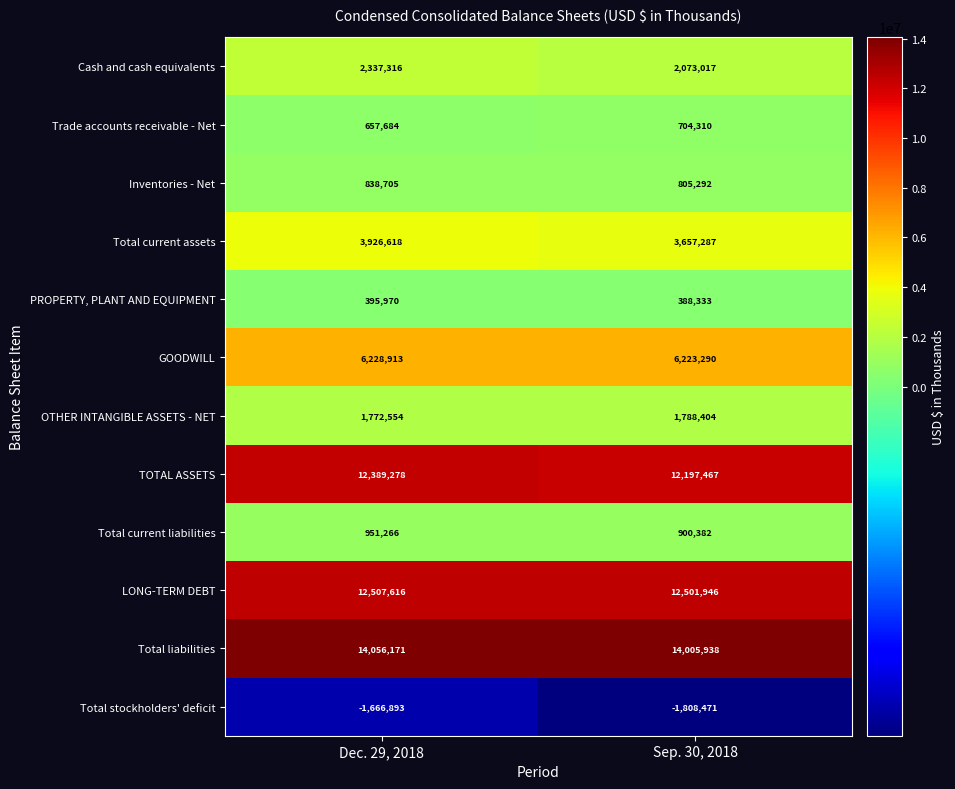

Which label corresponds to the largest value in the chart?

Dec. 29, 2018